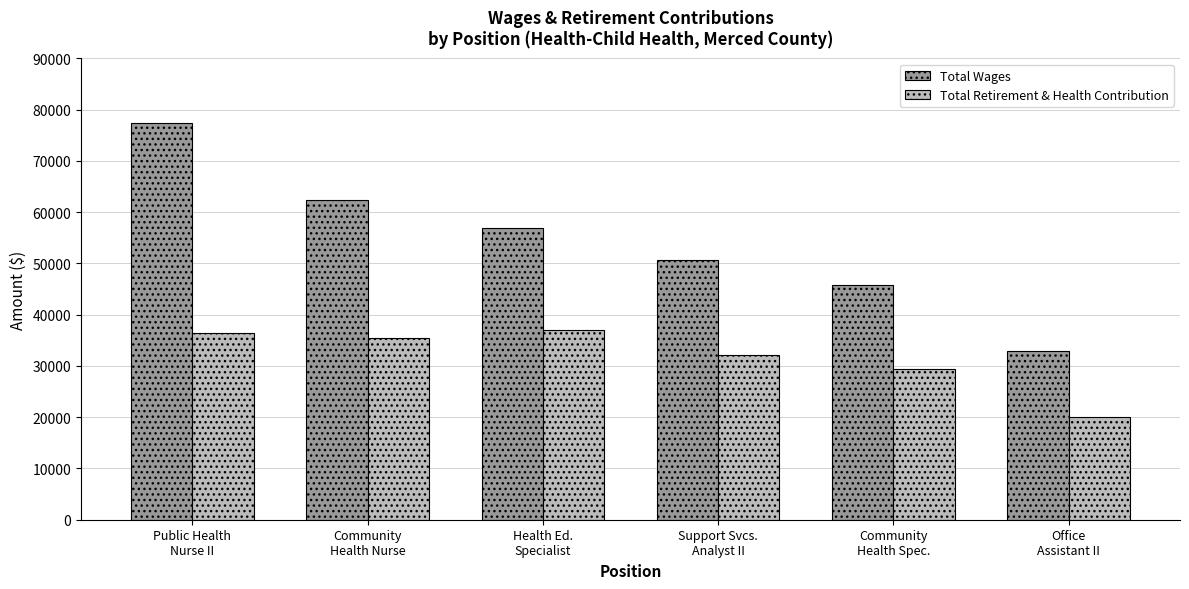

What is the difference between the Total Wages values at Community
Health Spec. and Support Svcs.
Analyst II?

4831